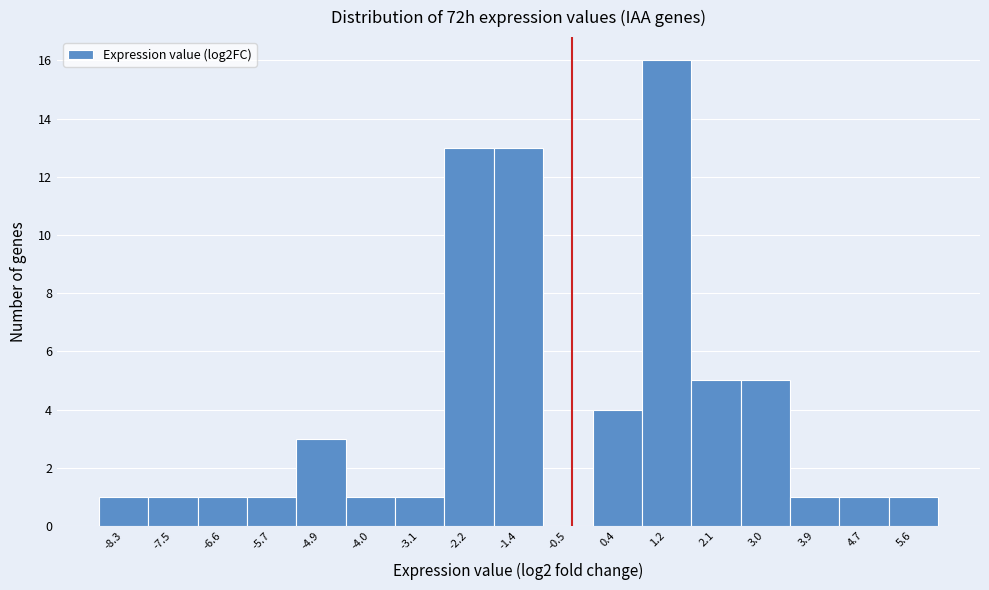

Reading right to left, transcribe all the data shown in this chart.

5.6=1	4.7=1	3.9=1	3.0=5	2.1=5	1.2=16	0.4=4	-0.5=0	-1.4=13	-2.2=13	-3.1=1	-4.0=1	-4.9=3	-5.7=1	-6.6=1	-7.5=1	-8.3=1